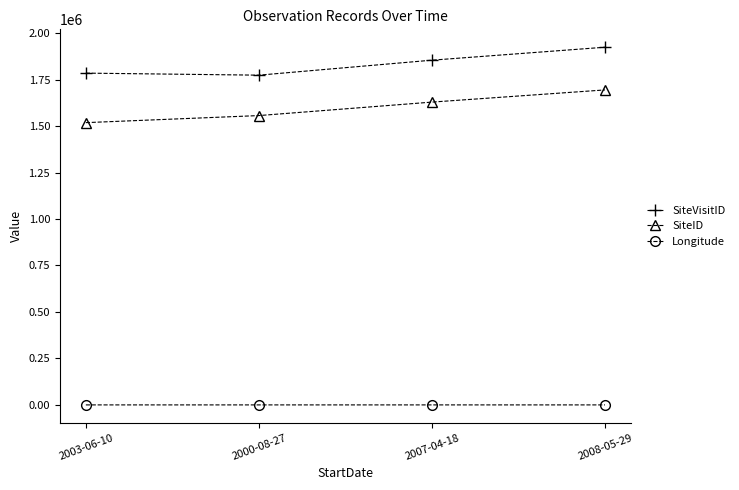

Which label corresponds to the largest value in the chart?

2008-05-29